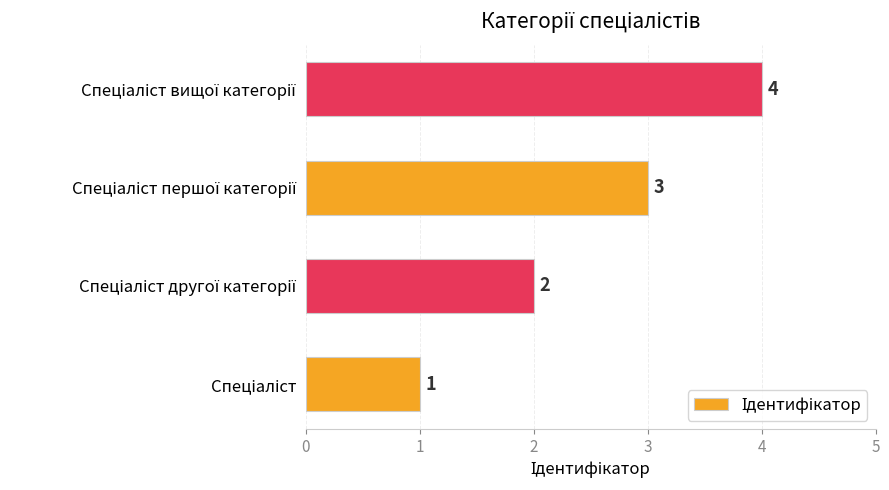

What is the difference between the maximum and minimum values?

3